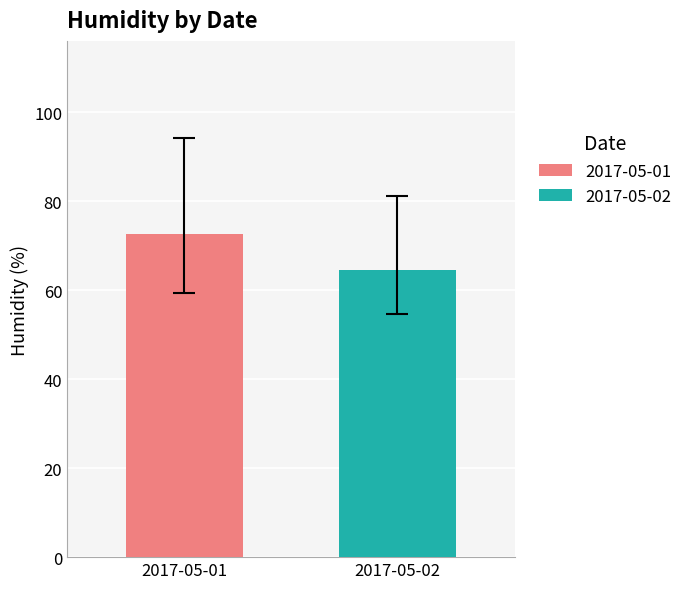

Which series has the largest range (max minus min)?

2017-05-01